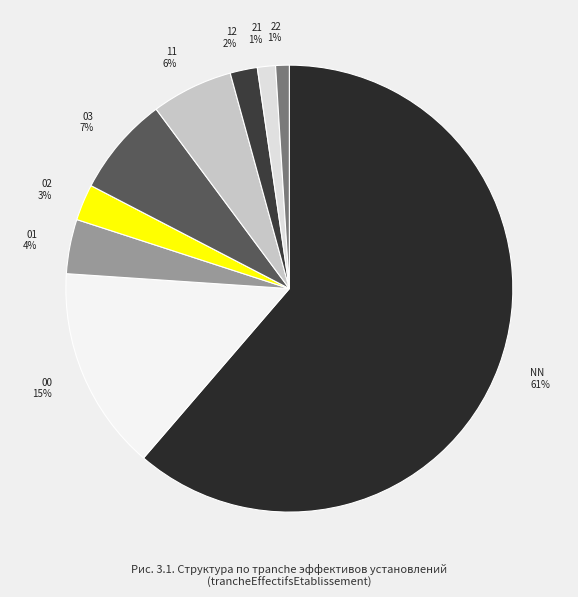

Is it true that 02 is 3% of the pie?

True